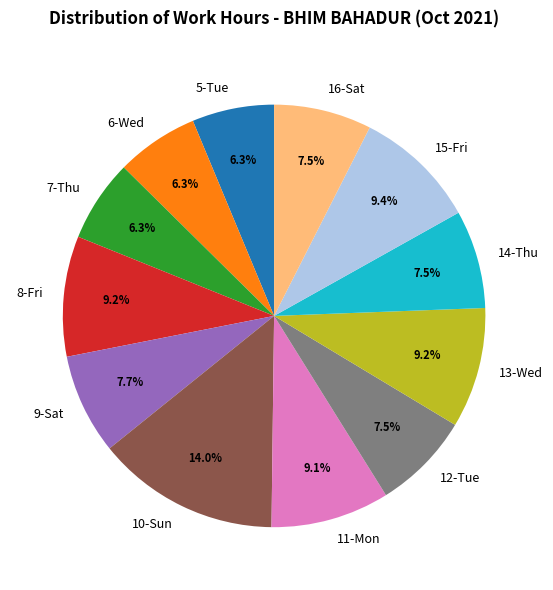

How many slices are in this pie chart?

12